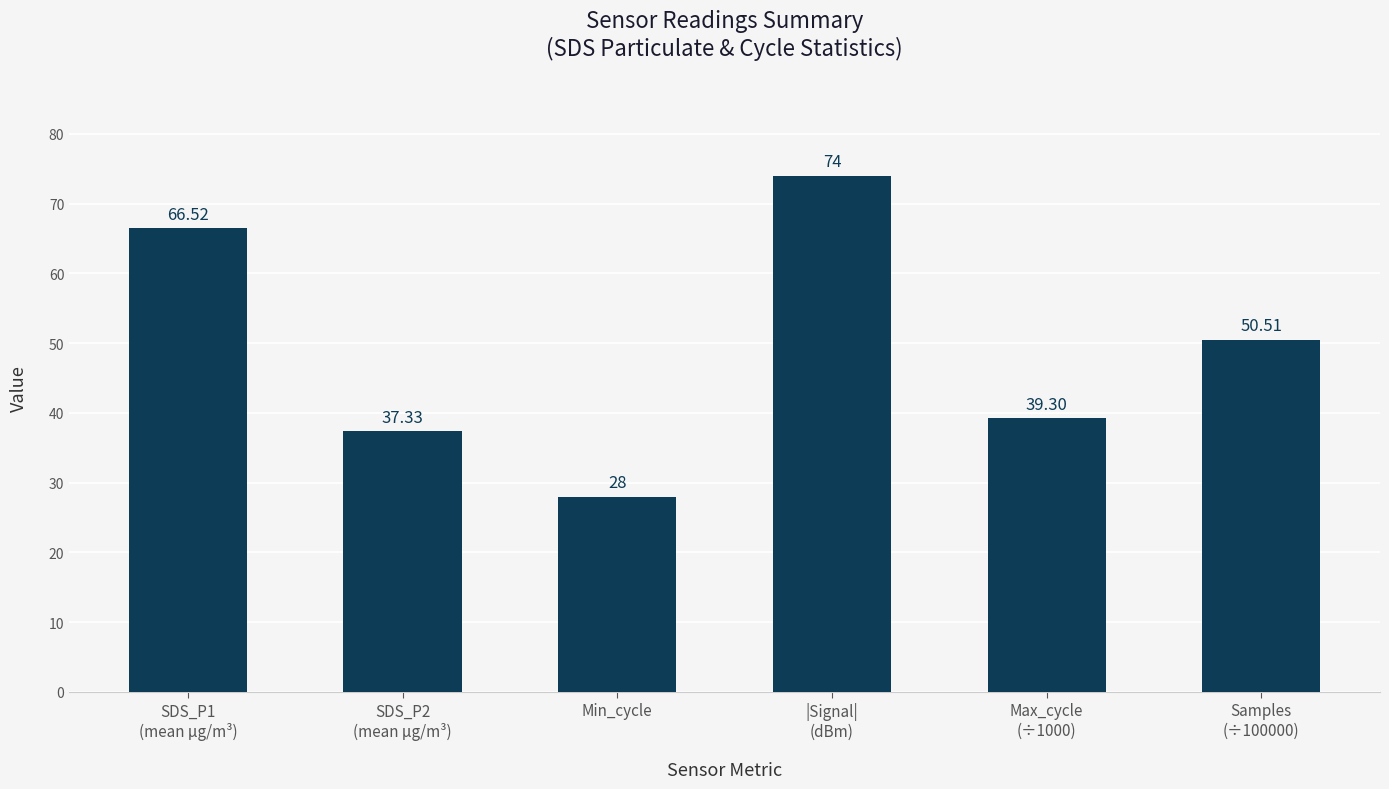

At which category does the chart reach its minimum across all series?

Min_cycle